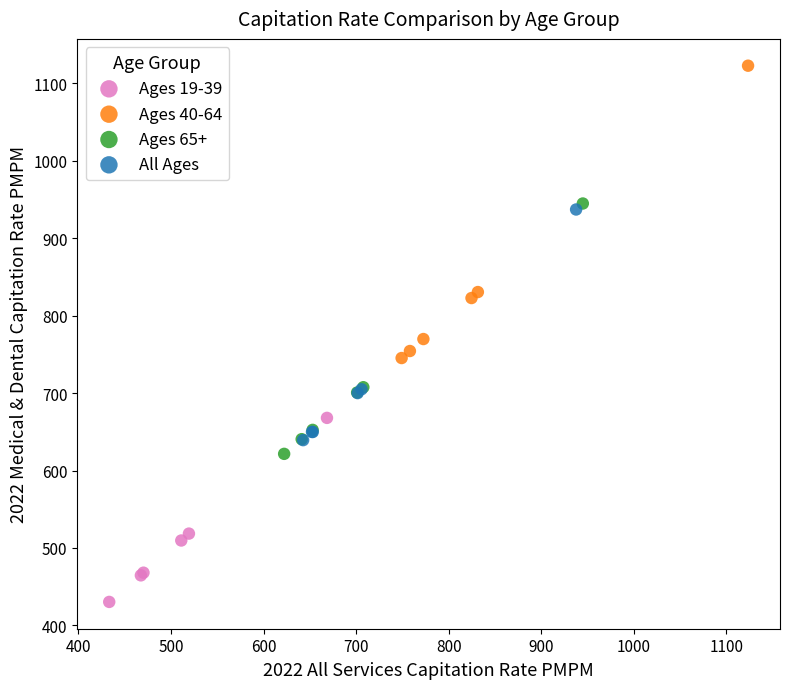

What are all the series names shown in the legend?

Ages 19-39, Ages 40-64, Ages 65+, All Ages